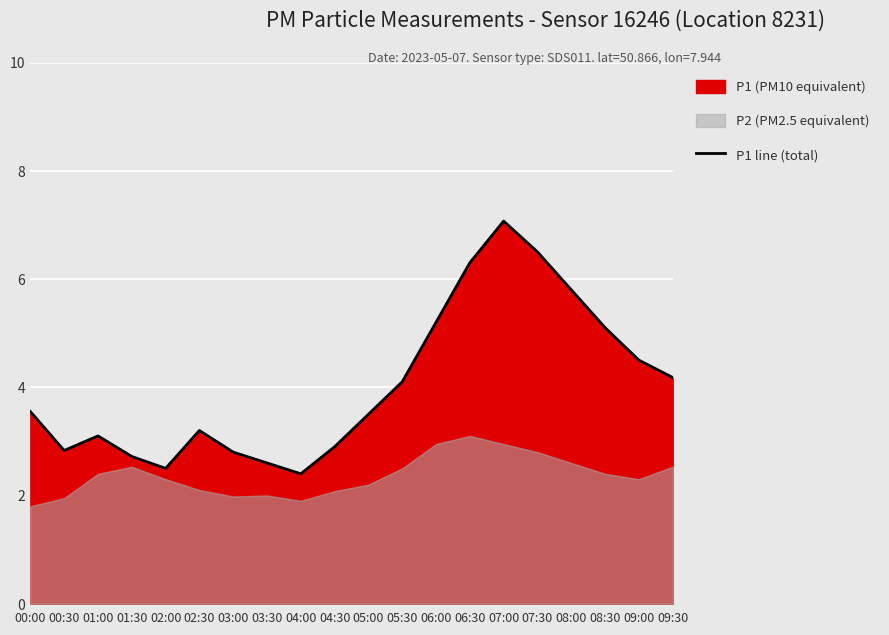

How many data points does each series have?

20